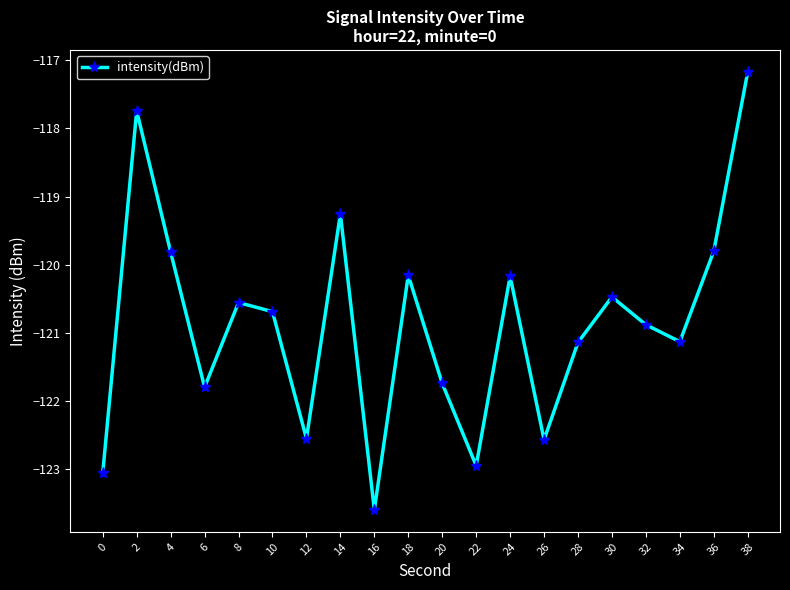

Where does the data first go above -120?

2